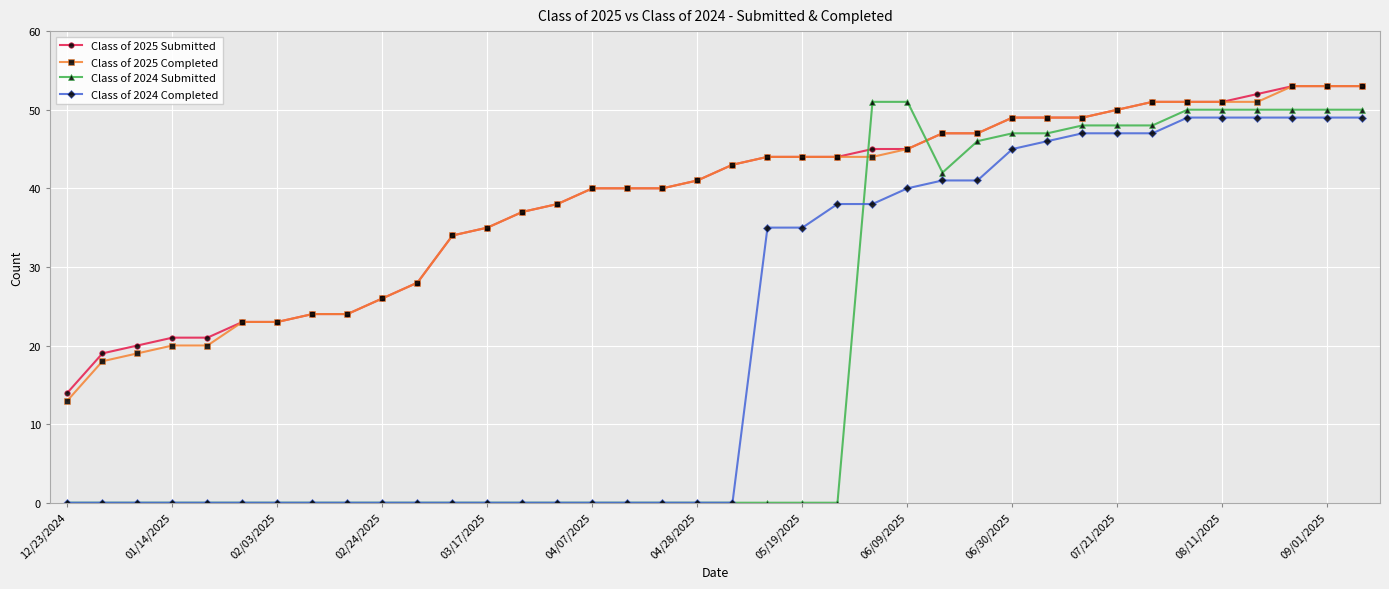

At how many categories does at least one series exceed 32?

27